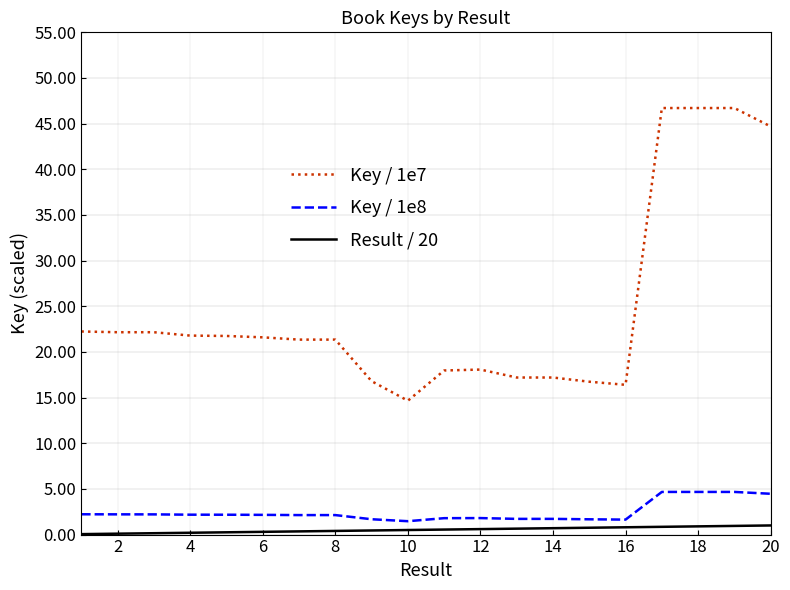

Which series has the largest range (max minus min)?

Key / 1e7